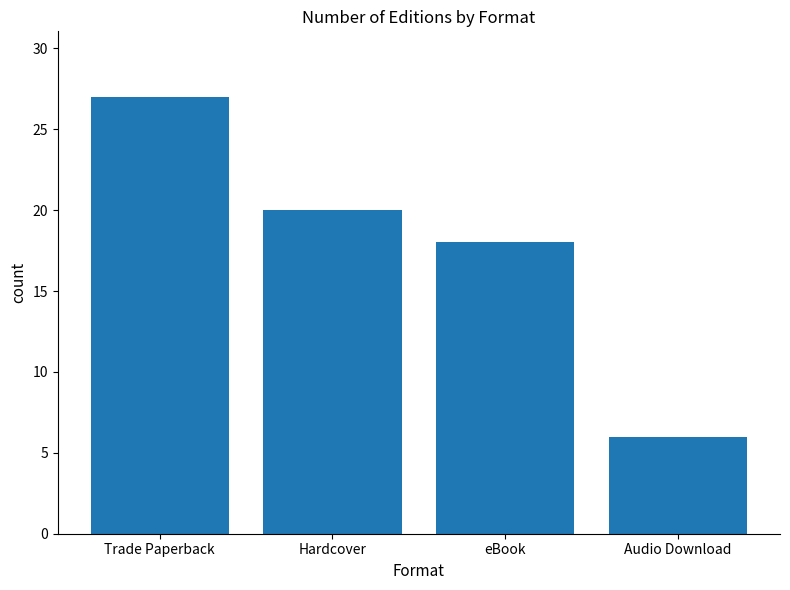

What is the label of the 4th bar from the left?

Audio Download